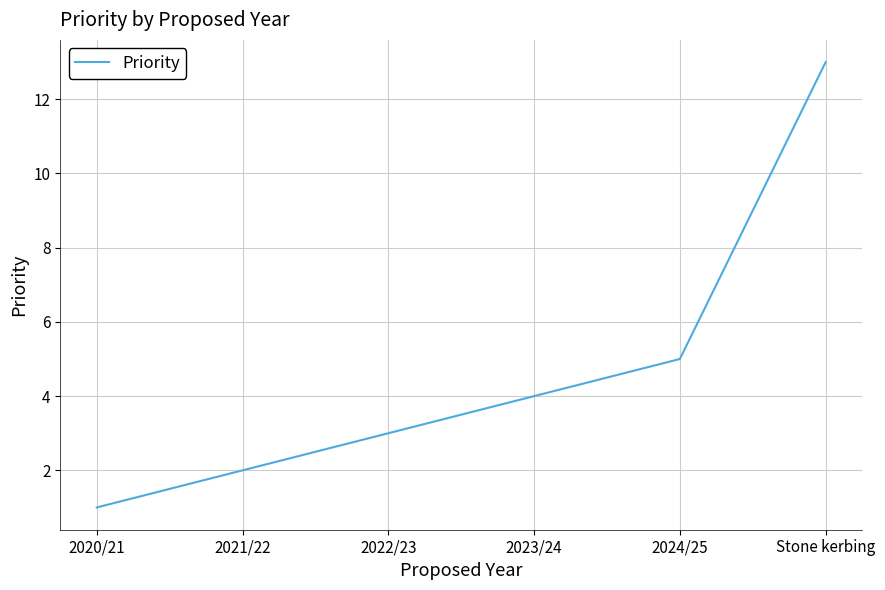

What is the greatest value displayed?

13